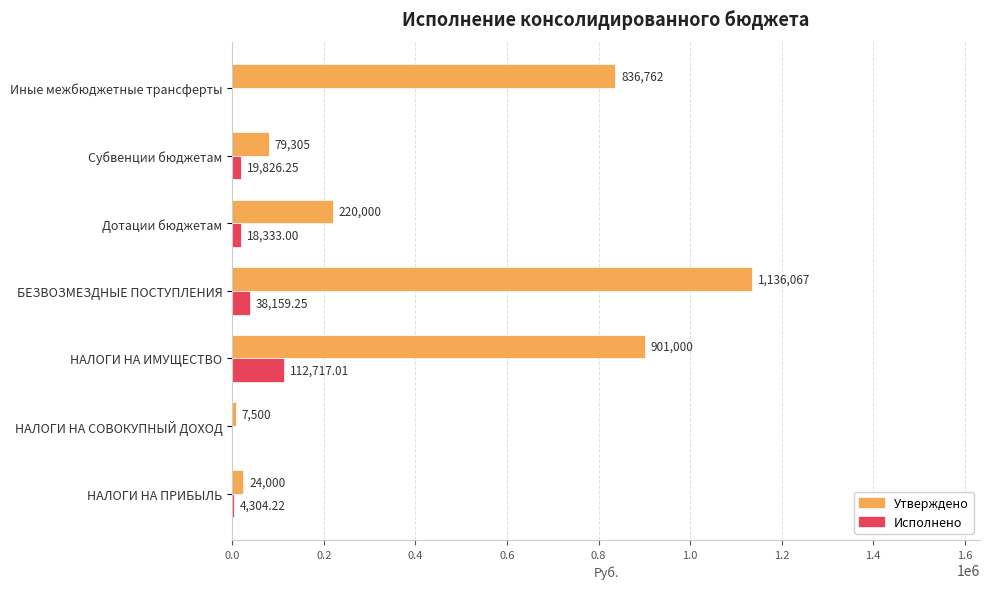

Which category has the highest value across all series?

БЕЗВОЗМЕЗДНЫЕ ПОСТУПЛЕНИЯ